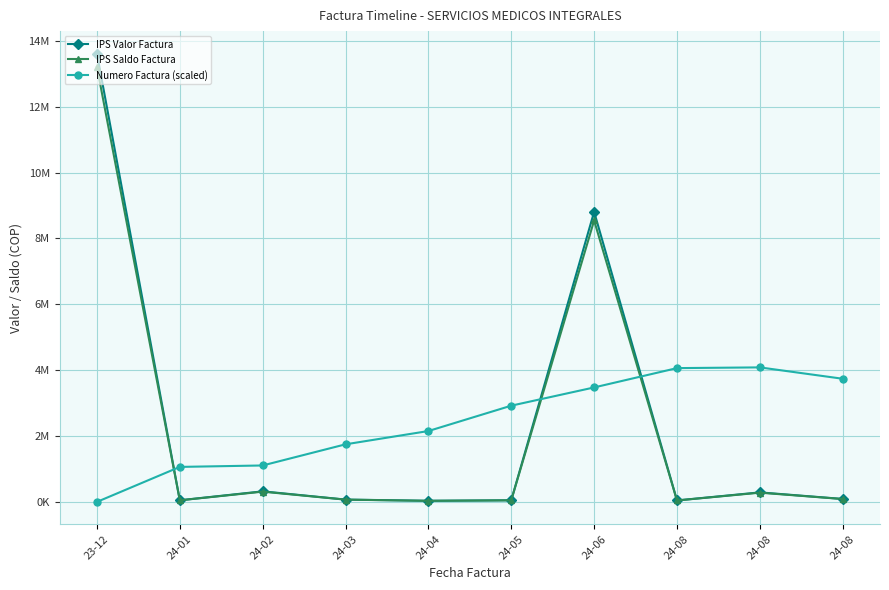

True or false: IPS Valor Factura has a value of 49400.0 at 24-05.

True